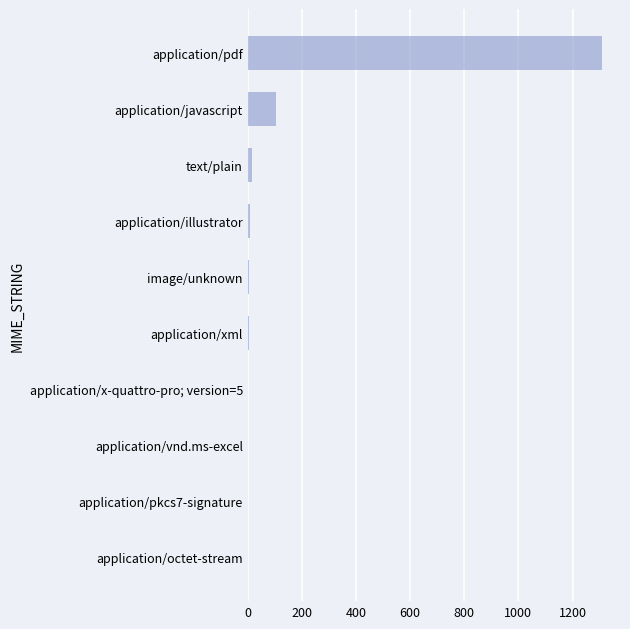

What is the greatest value displayed?

1310